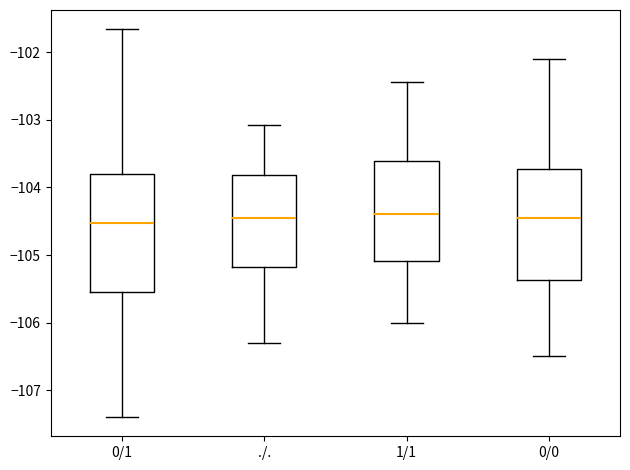

Reading left to right, read every box against the y-axis: the position of its median line, the range the box covers, and the ends of its whiskers. The values are not printed on the chart, so give them approximately, as read against the axis.

0/1: median -104.5, box -105.5 to -103.8, whiskers -107.4 to -101.7
./.: median -104.5, box -105.2 to -103.8, whiskers -106.3 to -103.1
1/1: median -104.4, box -105.1 to -103.6, whiskers -106.0 to -102.4
0/0: median -104.4, box -105.4 to -103.7, whiskers -106.5 to -102.1